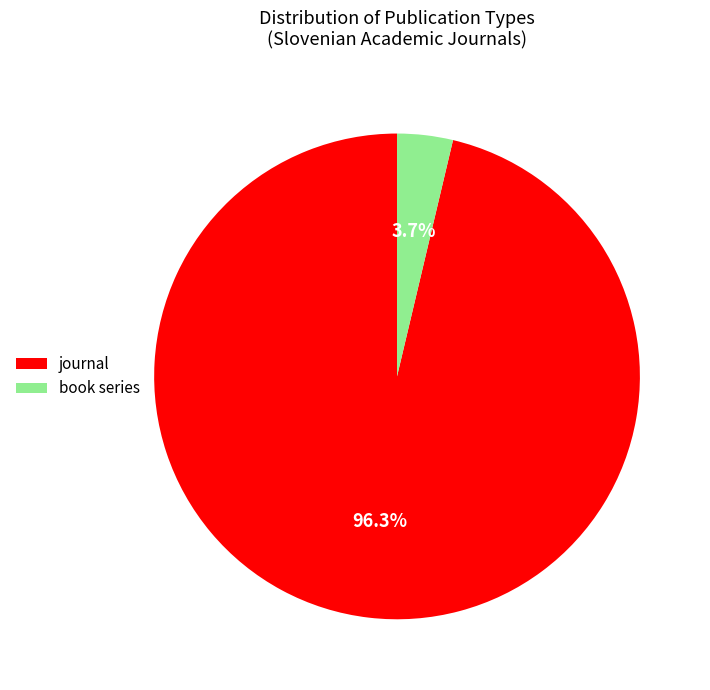

How many slices are in this pie chart?

2